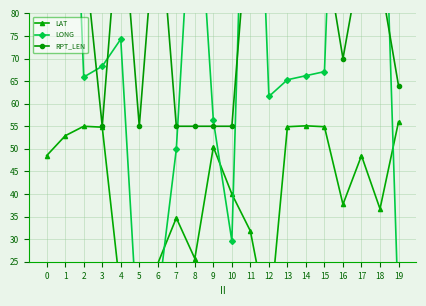

The value of LONG at 1 is 169.6. True or false?

True